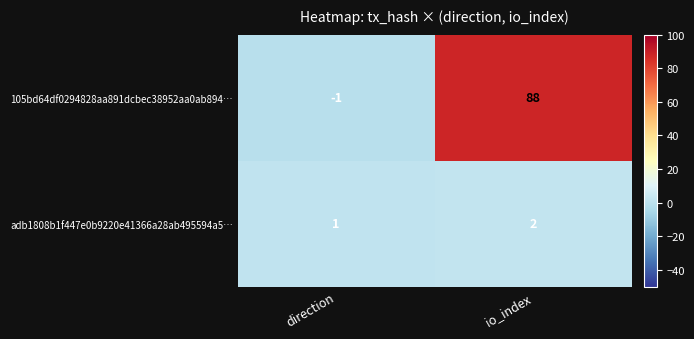

At which category is the sum across all series the highest?

io_index